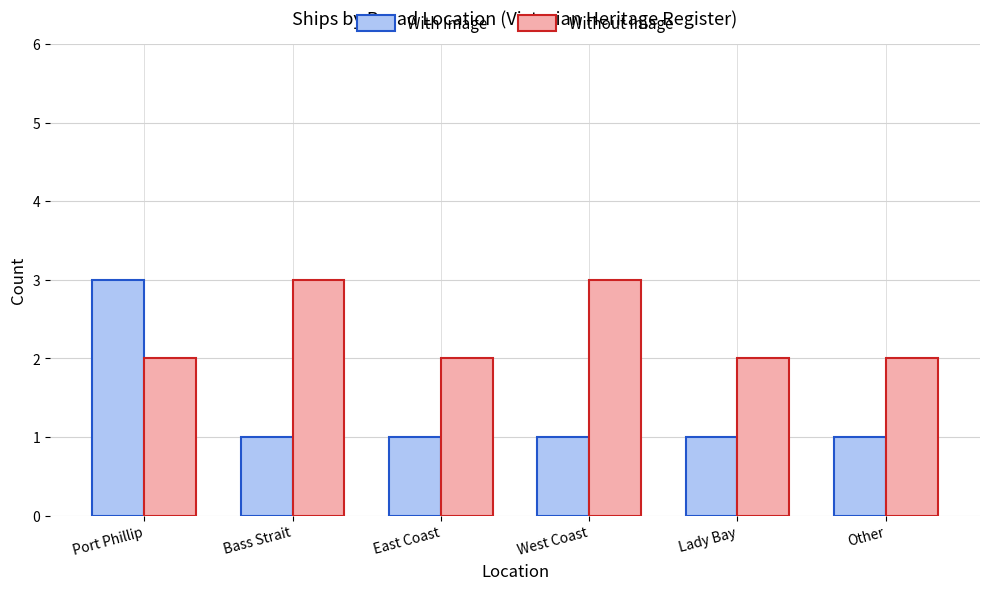

The With Image series shows 0 at Bass Strait. True or false?

False